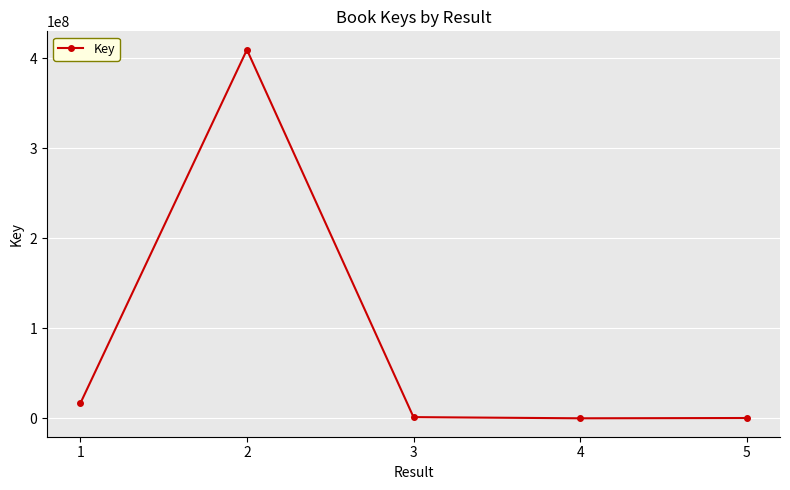

Which label corresponds to the largest value in the chart?

2